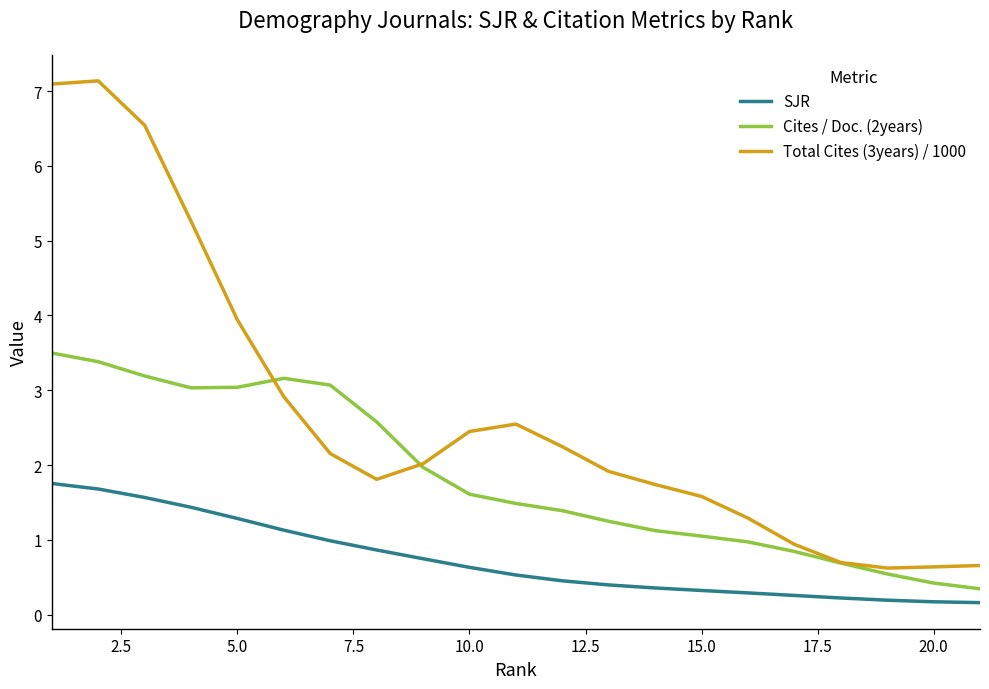

Which series has the largest range (max minus min)?

Total Cites (3years) / 1000